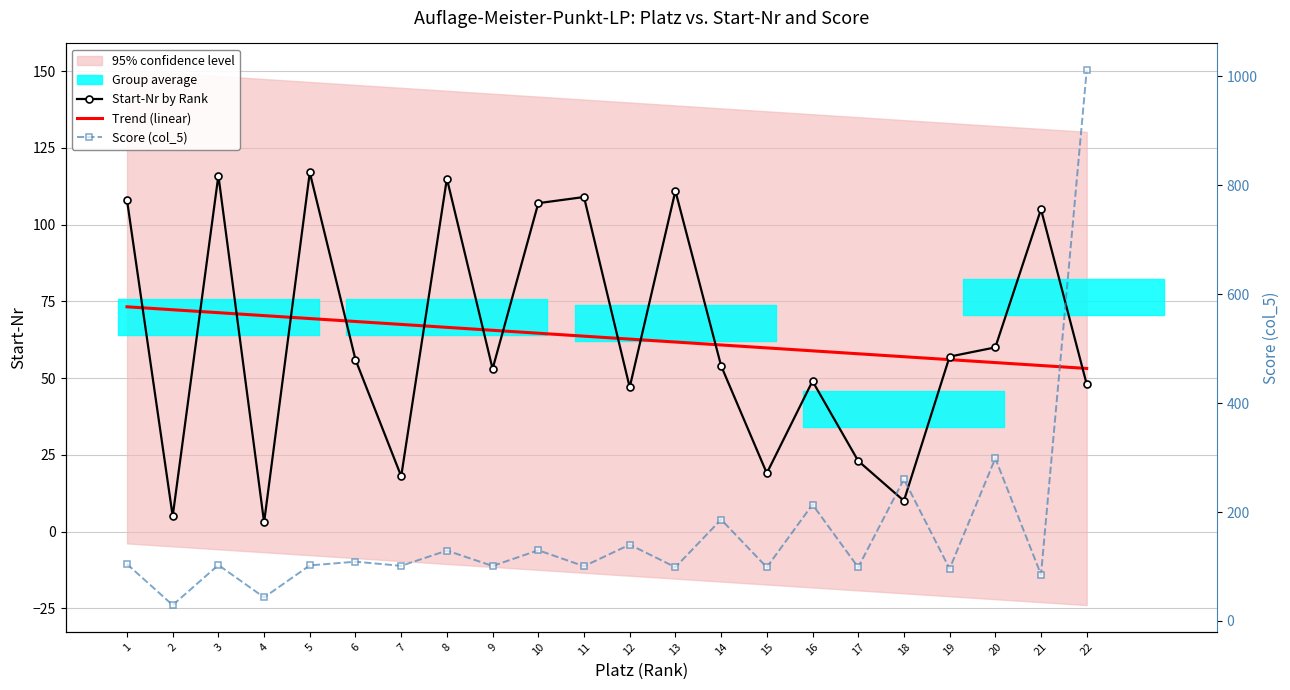

Which series has the largest total across all categories?

Score (col_5)